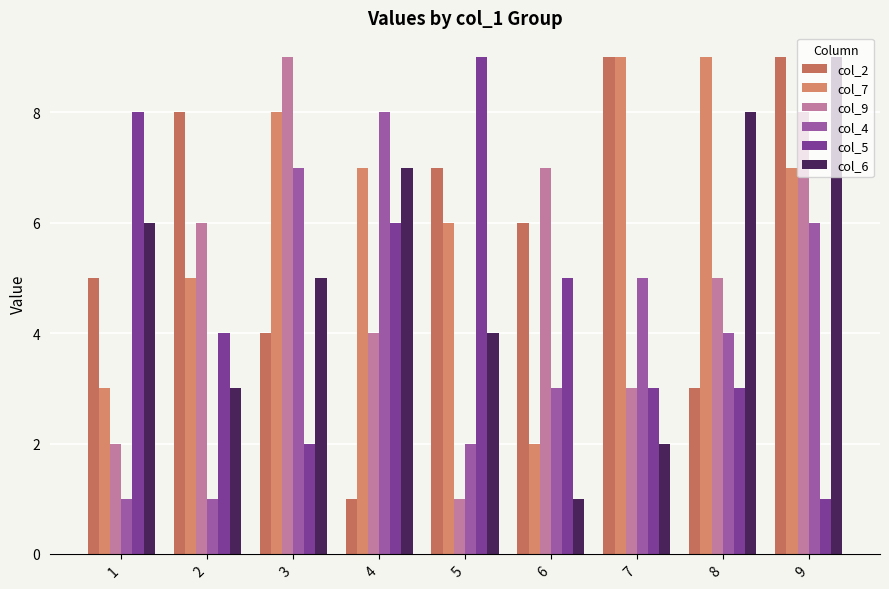

Which series has the largest total across all categories?

col_7